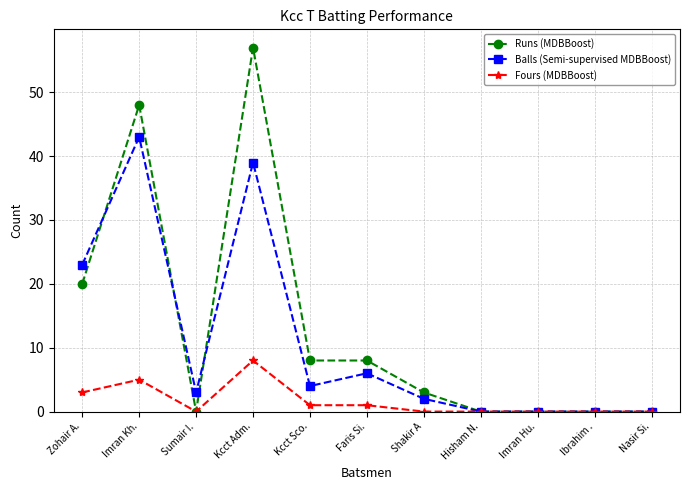

What is the label of the 6th point from the right?

Faris Si.